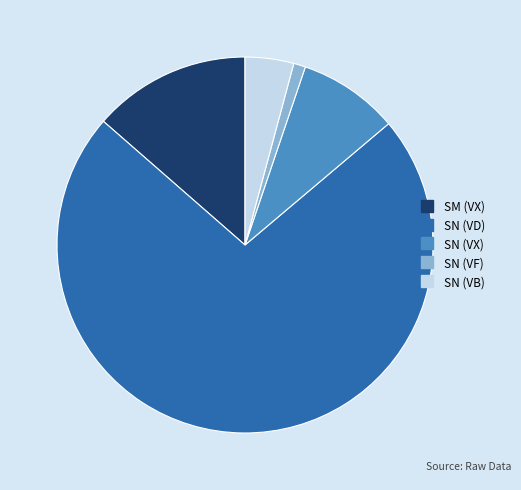

What is the smallest slice in the pie chart?

VF